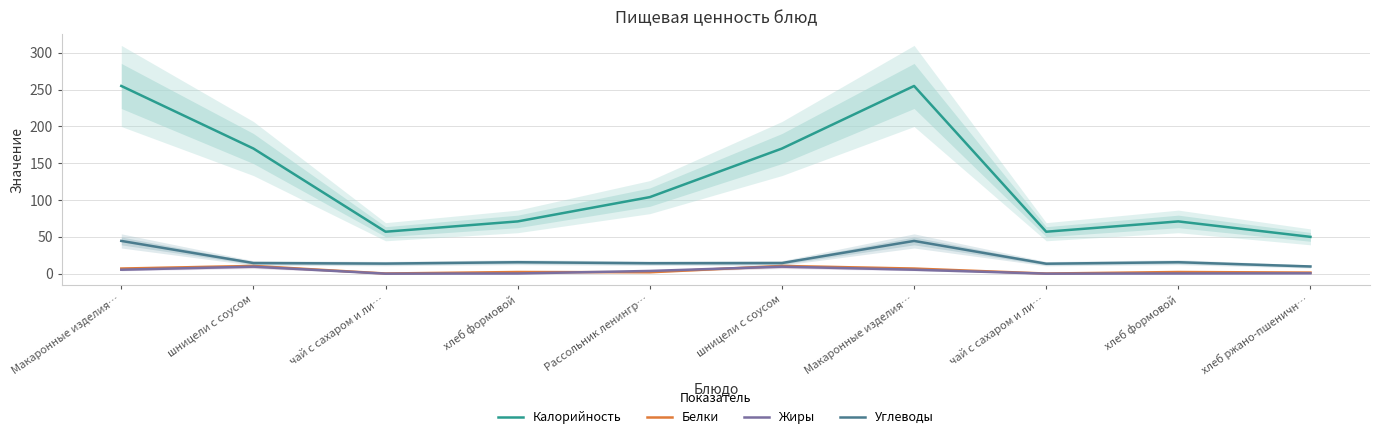

Rank the series by their maximum value, from highest to lowest.

Калорийность, Углеводы, Белки, Жиры